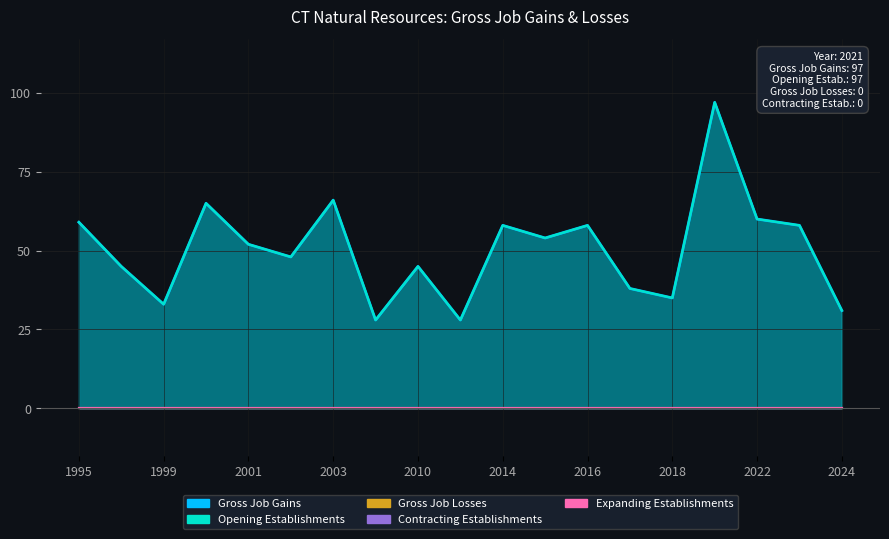

True or false: Expanding Establishments and Contracting Establishments intersect in this chart.

False